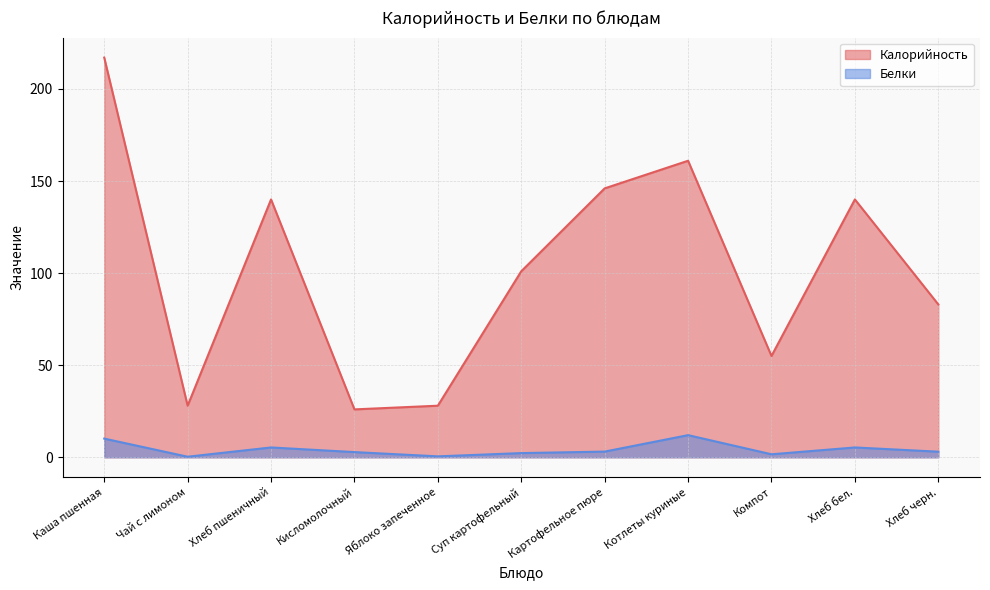

Rank the series by their average value, from lowest to highest.

Белки, Калорийность